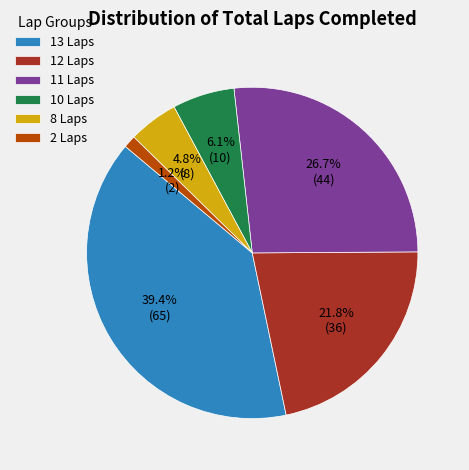

Rank the categories by value from lowest to highest.

2 Laps, 8 Laps, 10 Laps, 12 Laps, 11 Laps, 13 Laps